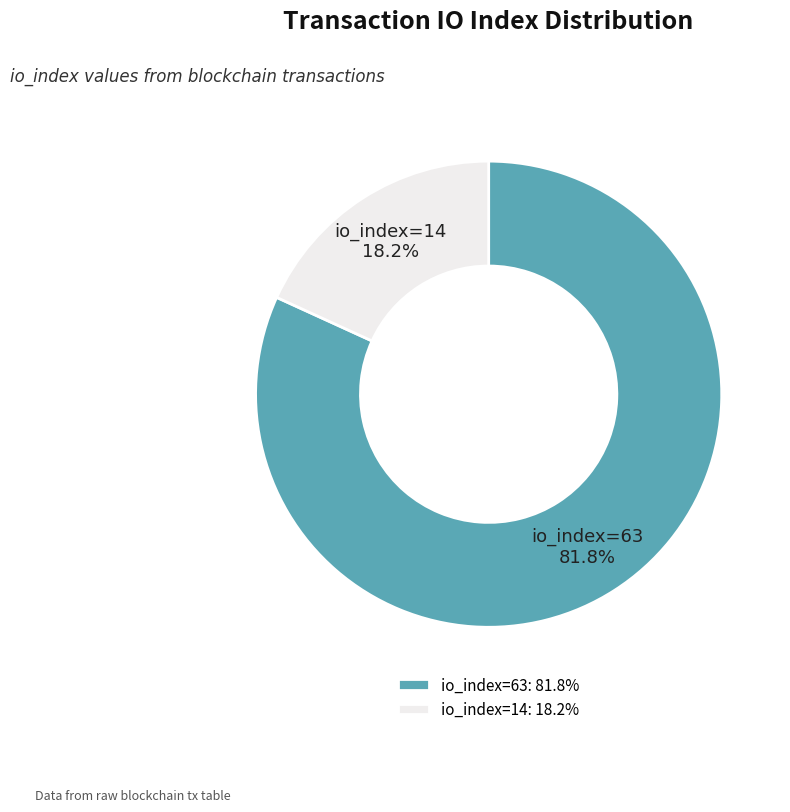

What percentage is the io_index=63 slice, to the nearest percent?

82%